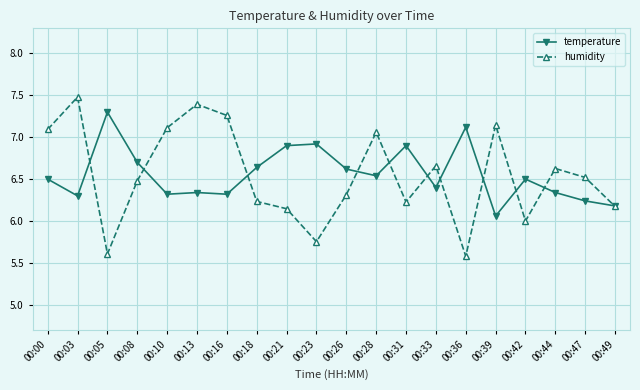

Where is temperature nearest to the value 6?

00:39